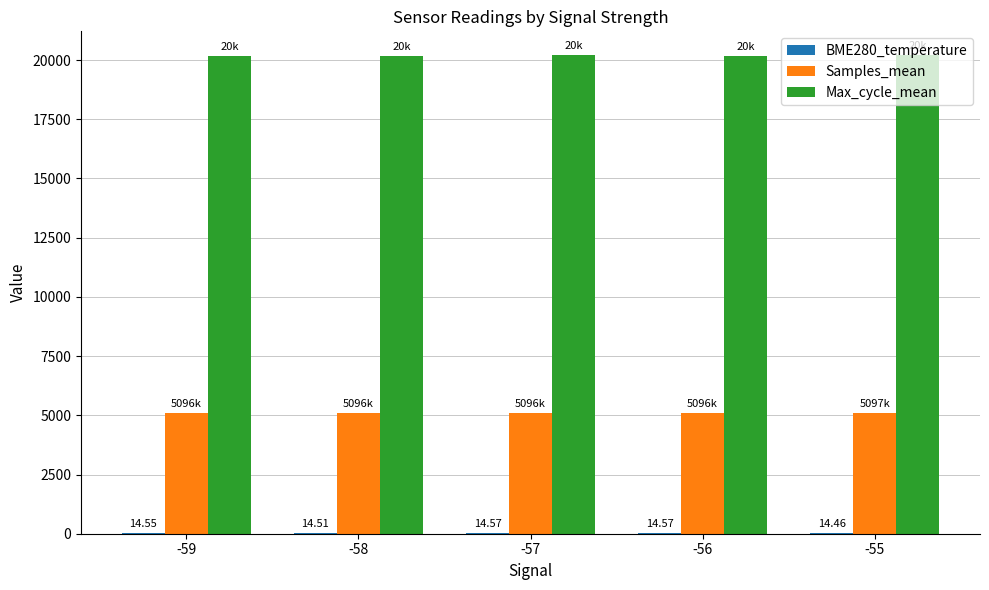

What is the spread (max minus min) of values at -57?

20188.4